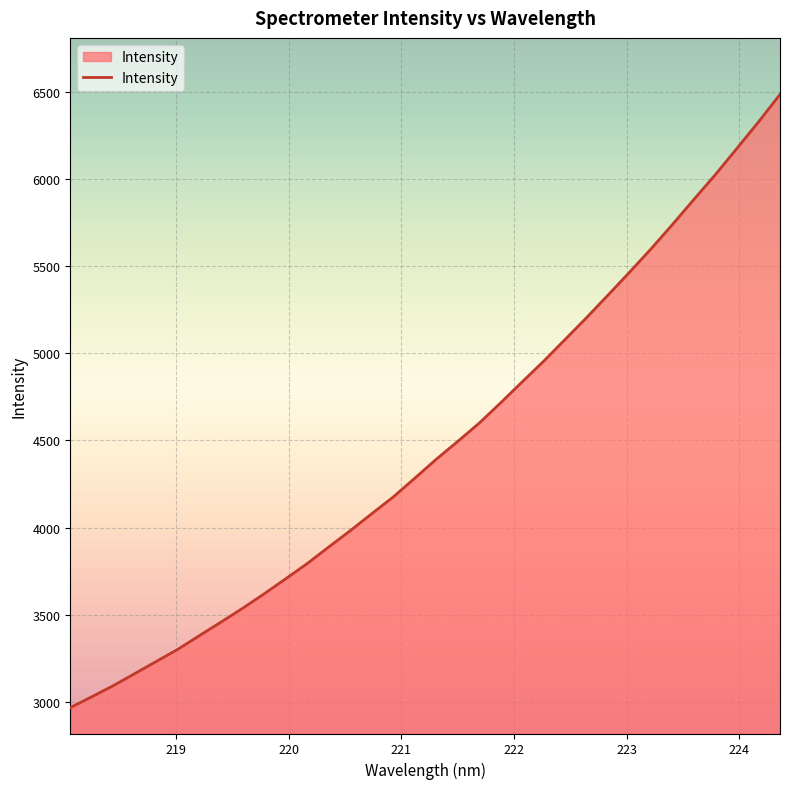

Count the number of values greater than 4391.

17